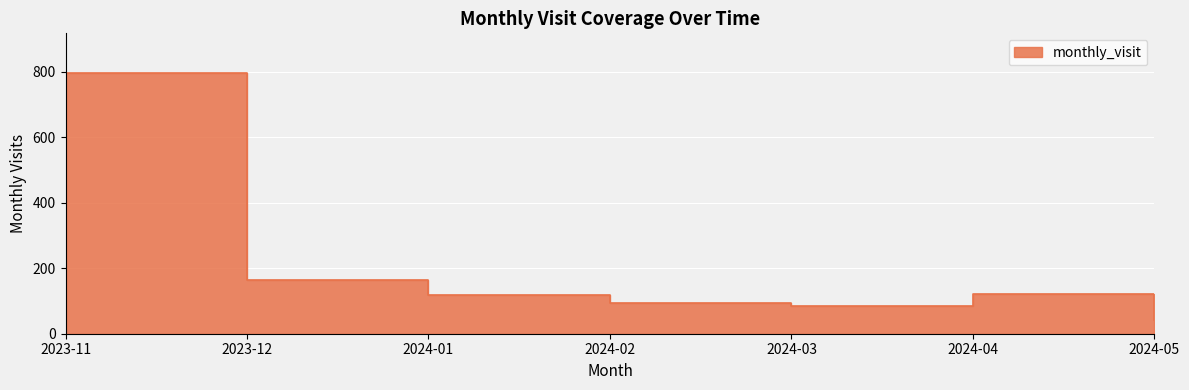

At which label is the value closest to 420?

2023-12